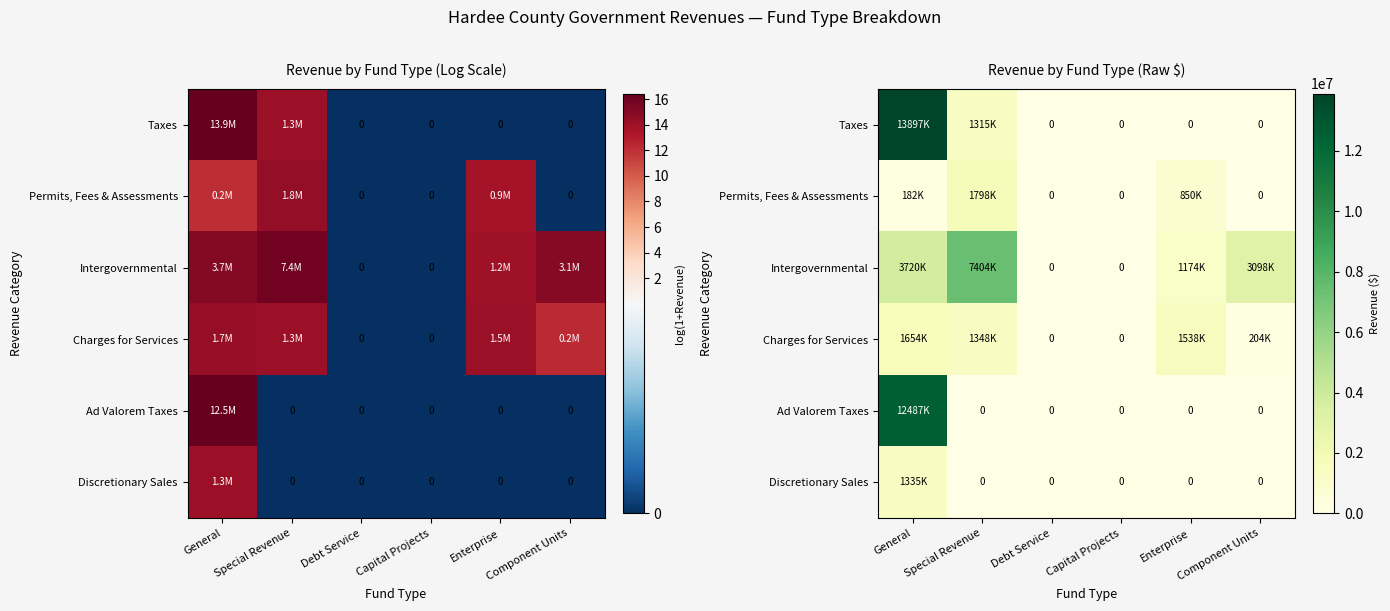

Rank the series by their maximum value, from lowest to highest.

Discretionary Sales, Charges for Services, Permits, Fees & Assessments, Intergovernmental, Ad Valorem Taxes, Taxes